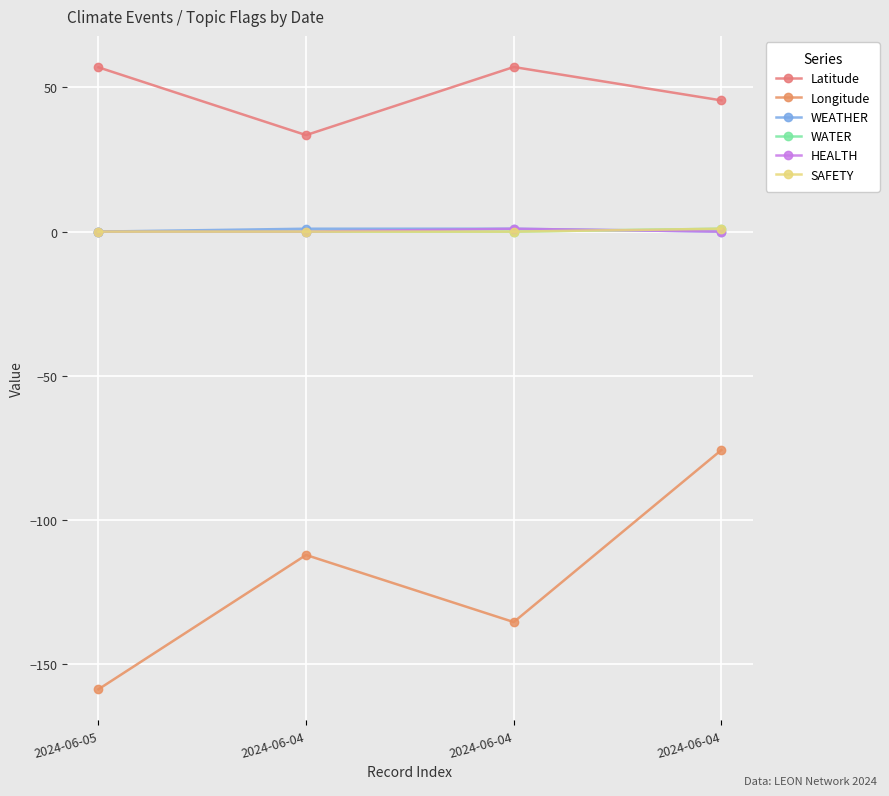

Does the chart have visible grid lines?

Yes